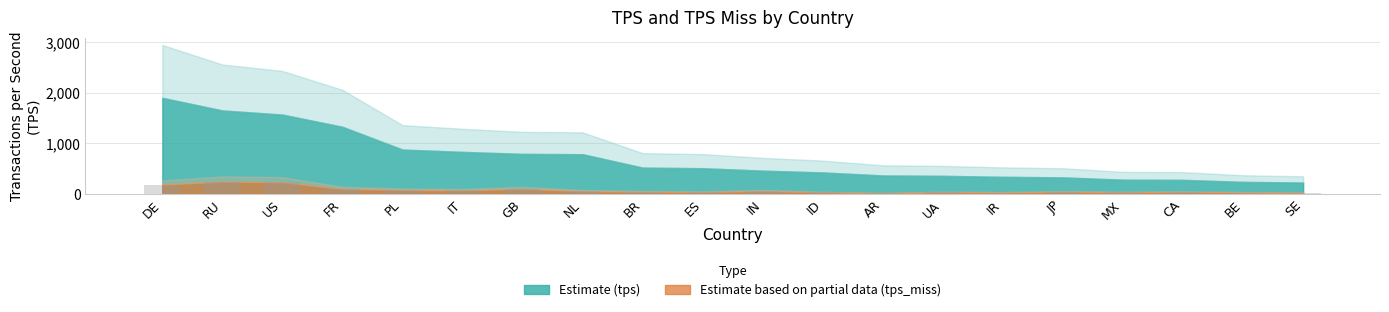

What is the sum of all values?

1406.5